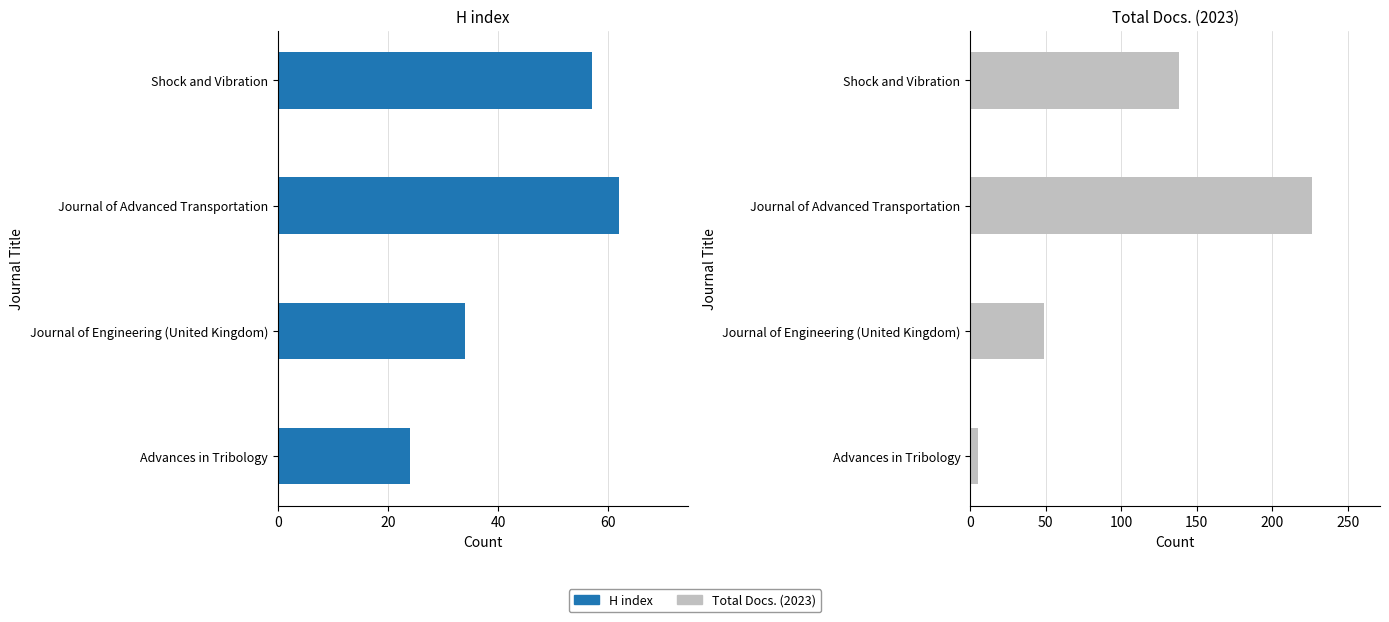

What value does the Total Docs. (2023) series have at Journal of Engineering (United Kingdom)?

49